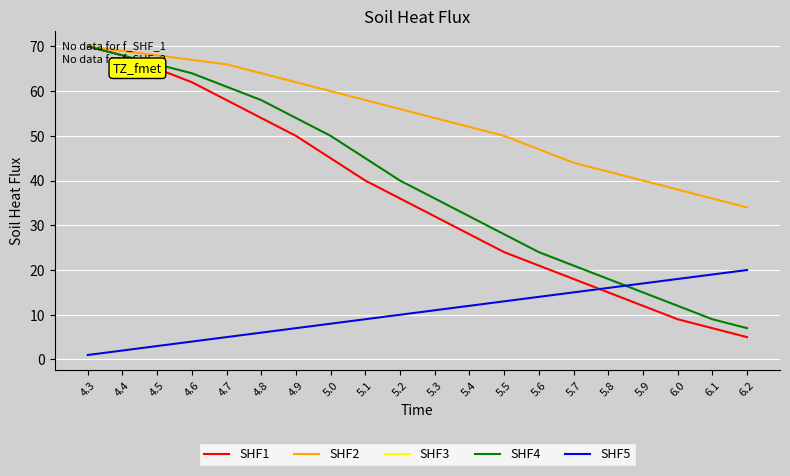

Does the chart display data point markers on the line(s)?

No